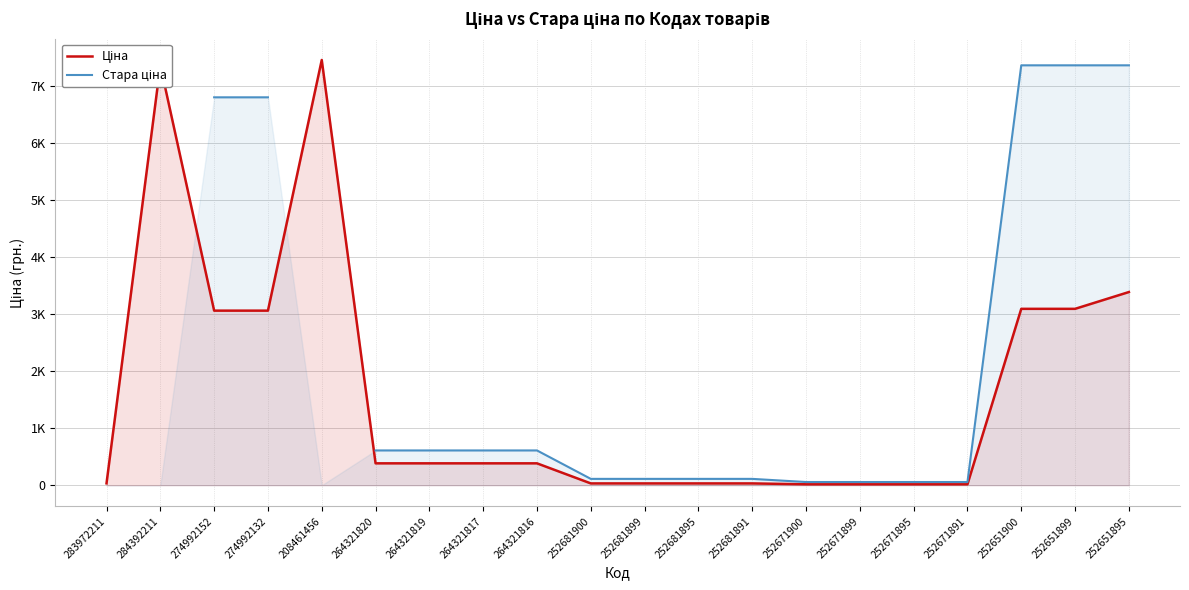

At how many categories does at least one series exceed 3173?

7